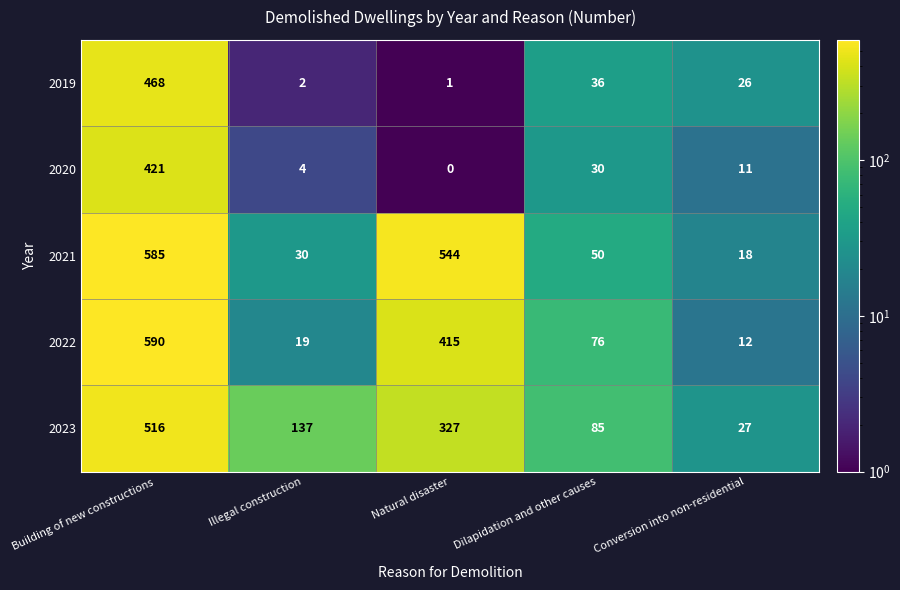

What is the approximate value of 2023 at Illegal construction?

137